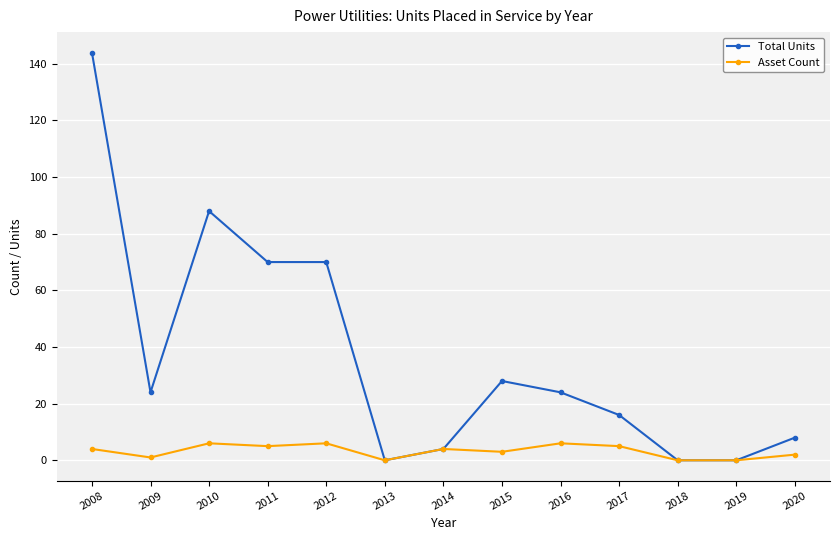

Reading left to right, list all the values displayed in this chart.

Total Units: 144	24	88	70	70	0	4	28	24	16	0	0	8
Asset Count: 4	1	6	5	6	0	4	3	6	5	0	0	2